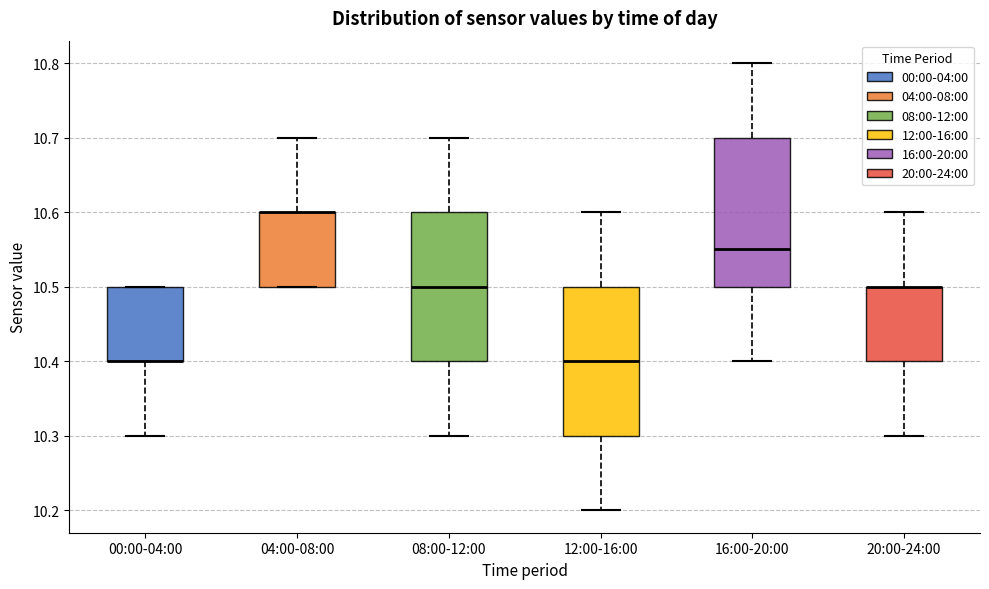

Where does the upper whisker of the box for 08:00-12:00 end on the y-axis? The values are not printed on the chart, so give them approximately, as read against the axis.

10.70